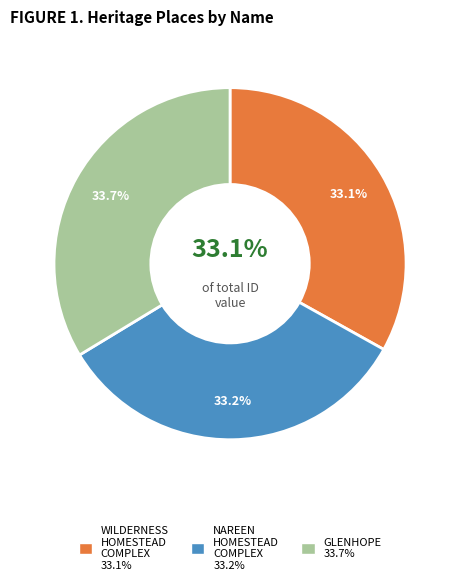

To the nearest percent, what is the average slice percentage?

33%